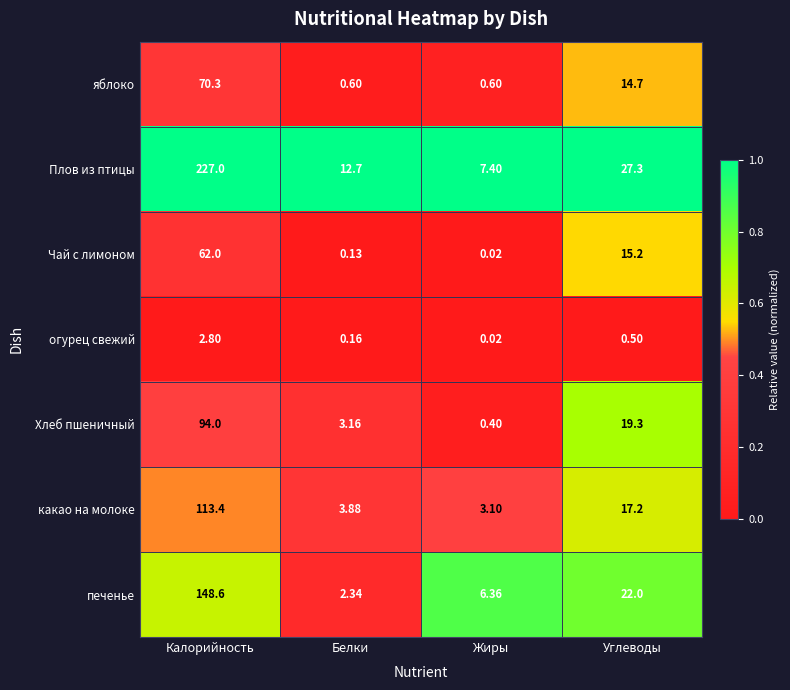

Which series has the widest spread of values?

Плов из птицы